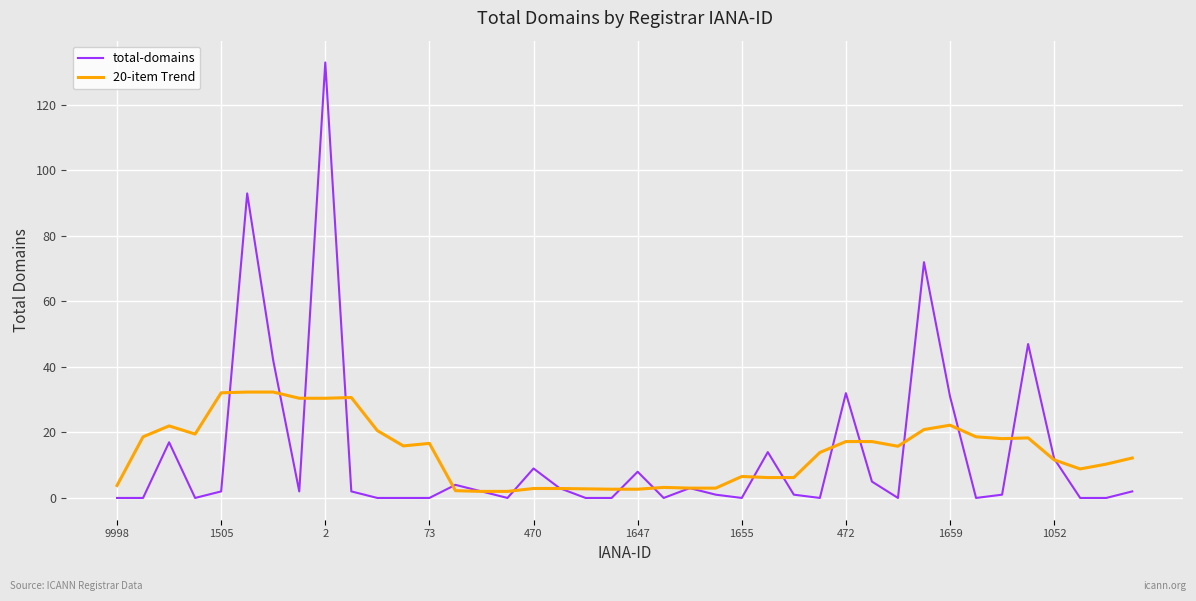

List the series in order of their peak value, lowest first.

20-item Trend, total-domains